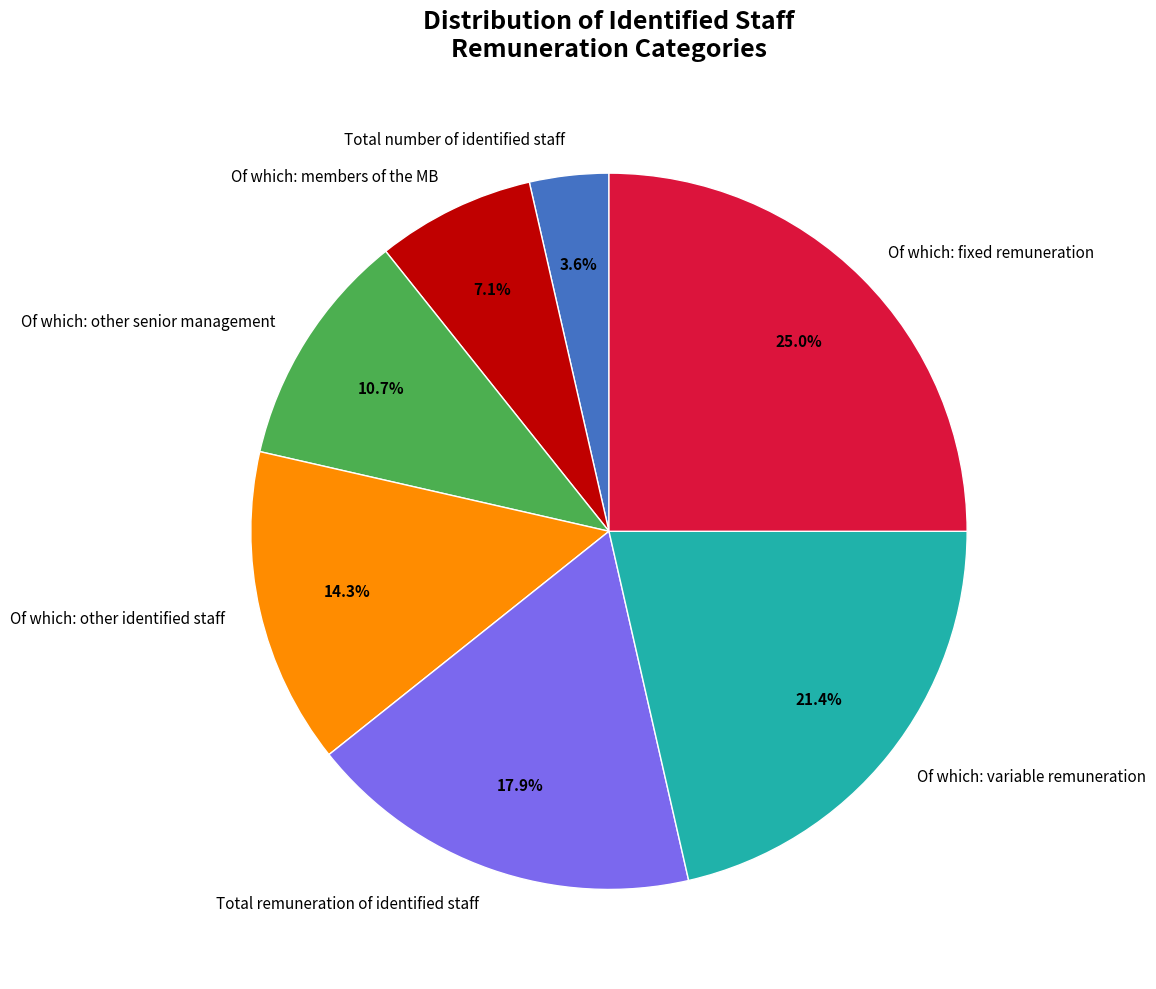

Approximately how many times larger is the value at Of which: members of the MB compared to Of which: other identified staff?

0.5